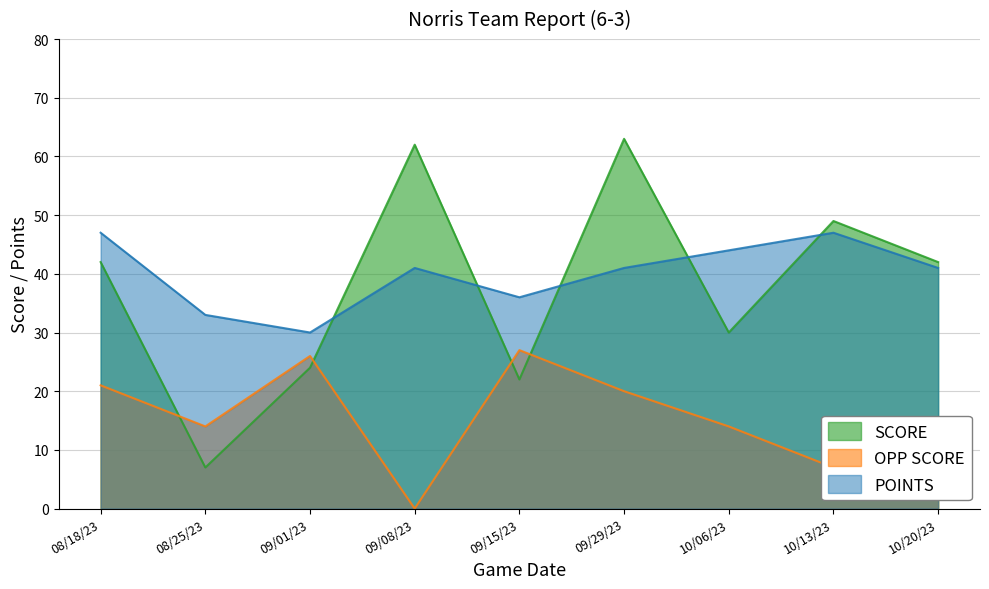

What is the difference between the maximum and minimum values in the POINTS series?

17